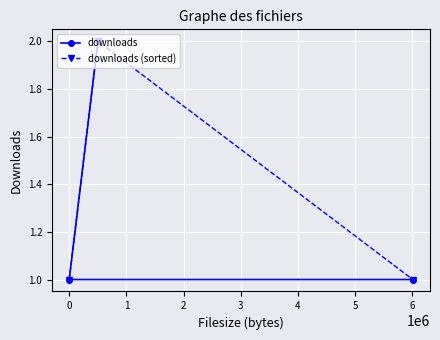

How many data points in downloads are above 1?

1